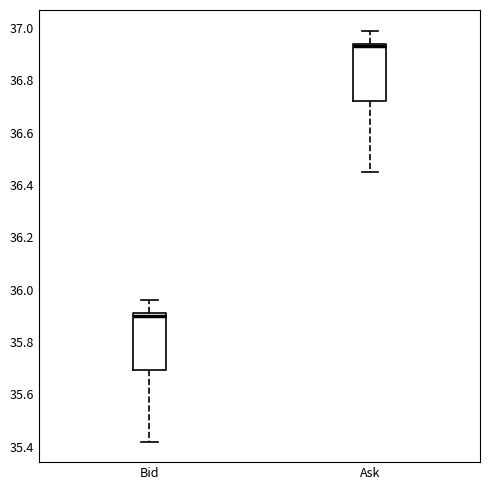

Reading left to right, read every box against the y-axis: the position of its median line, the range the box covers, and the ends of its whiskers. The values are not printed on the chart, so give them approximately, as read against the axis.

Bid: median 35.90, box 35.70 to 35.92, whiskers 35.42 to 35.96
Ask: median 36.94 (just below the box's upper edge), box 36.72 to 36.94, whiskers 36.46 to 37.00